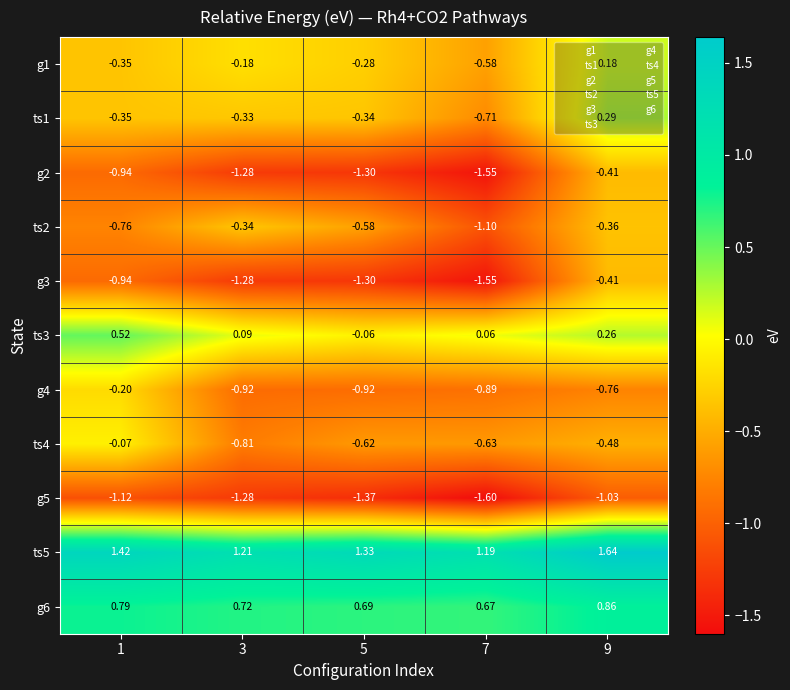

Is the value of g6 at 7 greater than the value of g5 at 1?

Yes